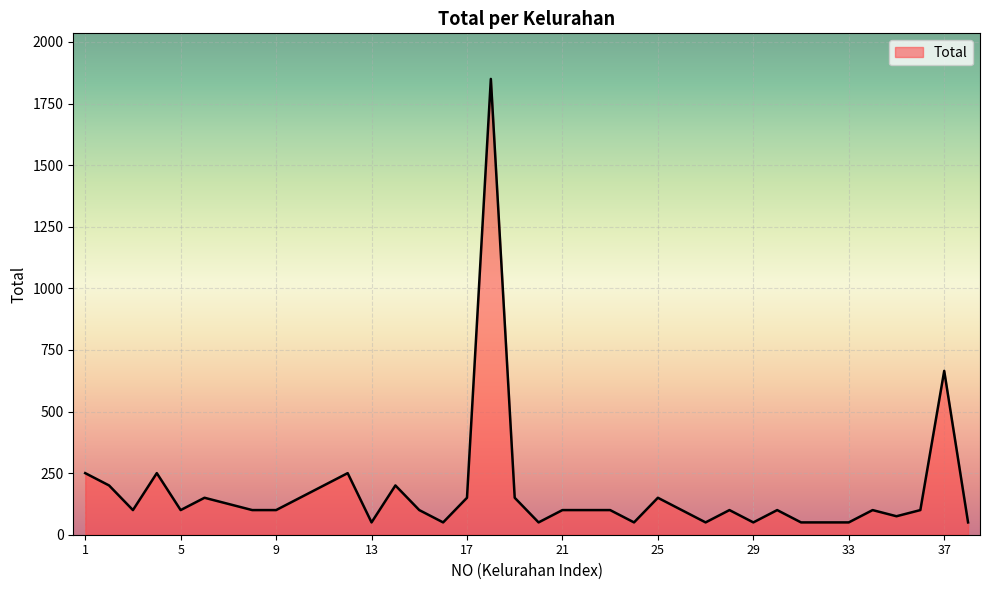

What is the difference between the maximum and minimum values?

1800